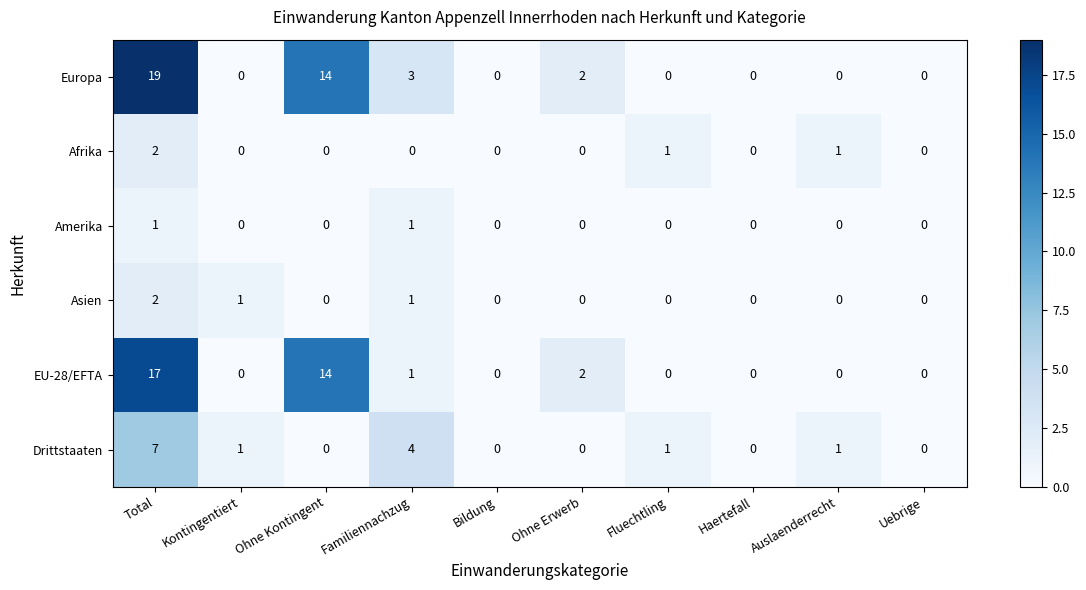

What is the average value of the EU-28/EFTA series?

3